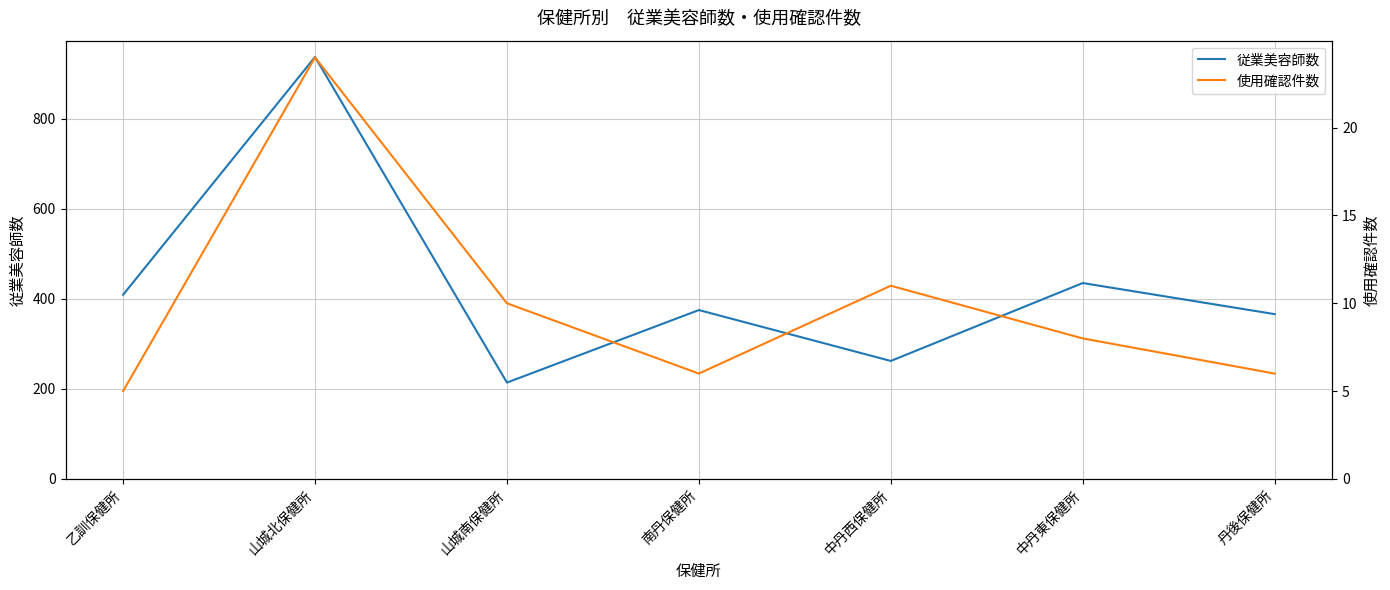

What is the lowest value of the 従業美容師数 series?

214